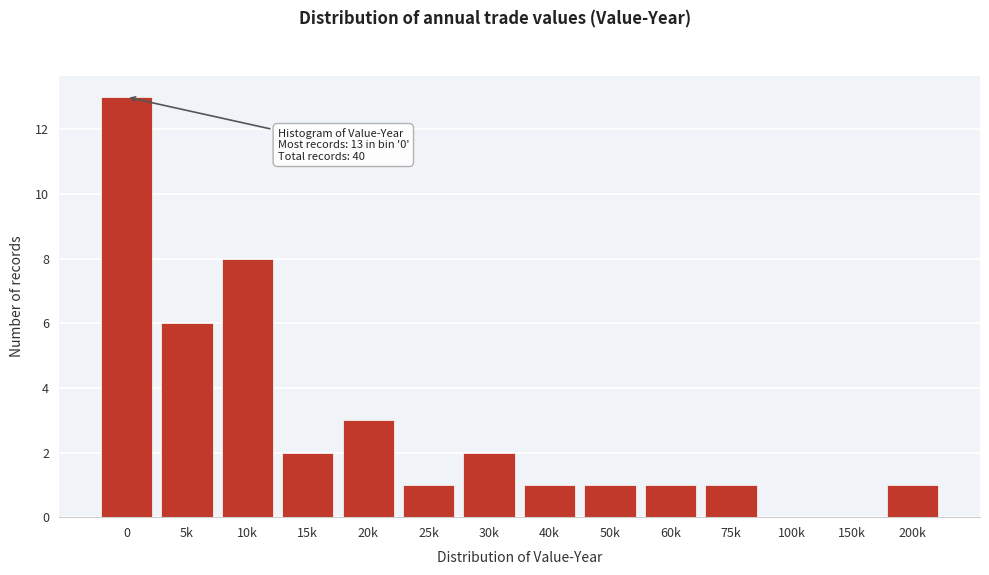

Reading left to right, transcribe all the data shown in this chart.

0=13	5k=6	10k=8	15k=2	20k=3	25k=1	30k=2	40k=1	50k=1	60k=1	75k=1	100k=0	150k=0	200k=1